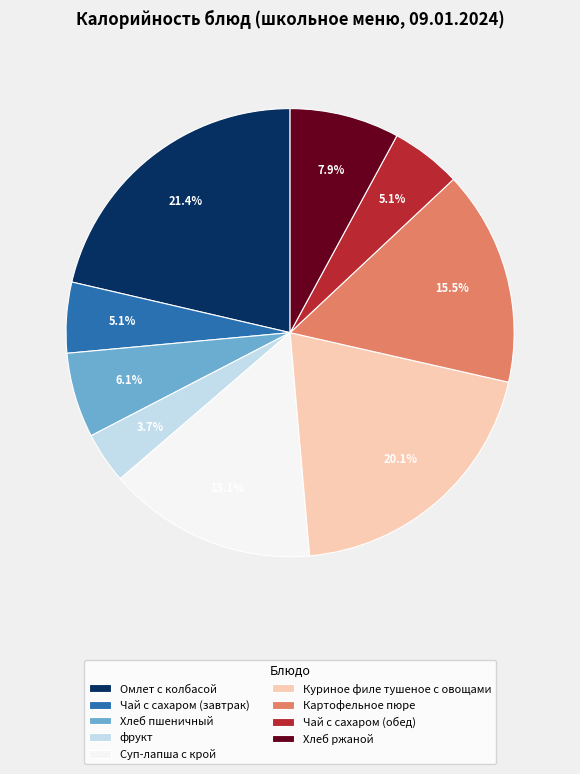

Count the number of slices in the pie.

9